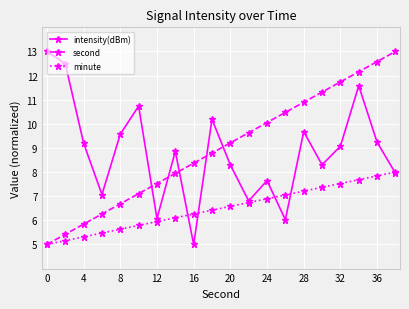

What is the minimum value shown in the chart?

5.0